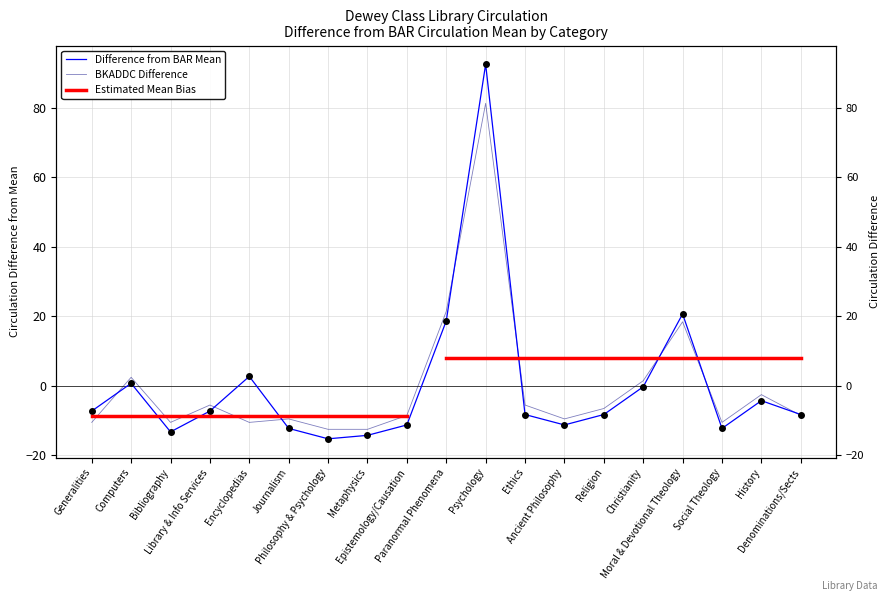

Which series has the widest spread of values?

BAR Circulation